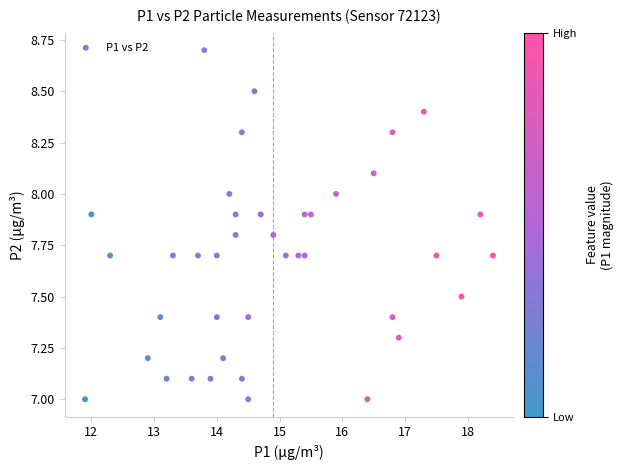

What is the range of Y values (max minus min)?

1.7